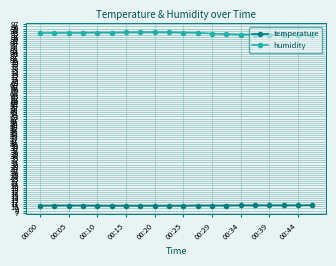

True or false: humidity and temperature cross at least once.

False